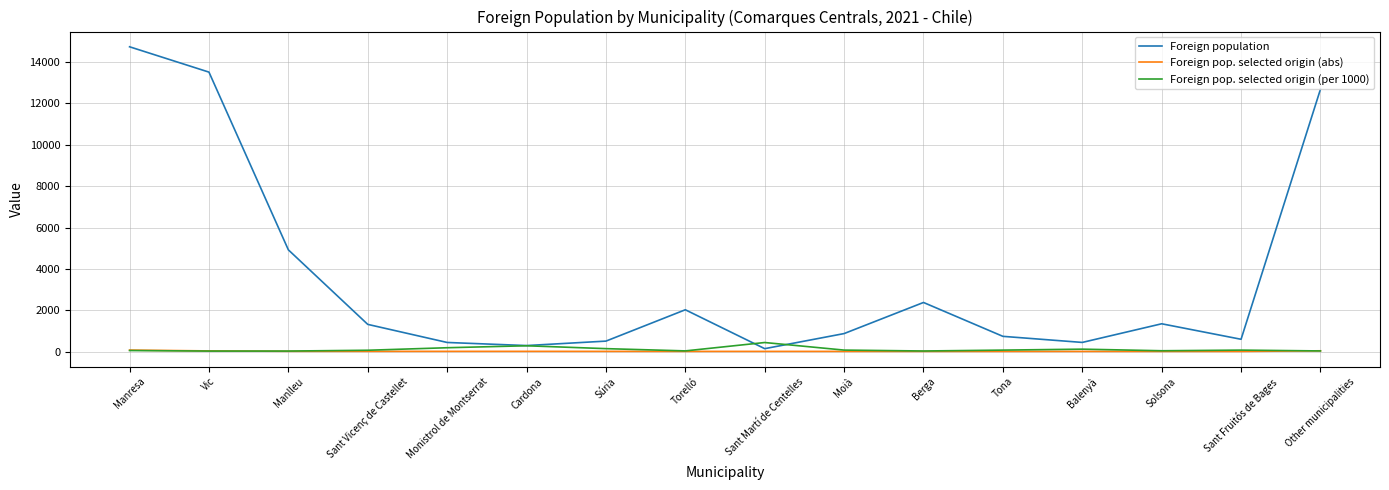

What is the maximum value for Foreign pop. selected origin (abs)?

69